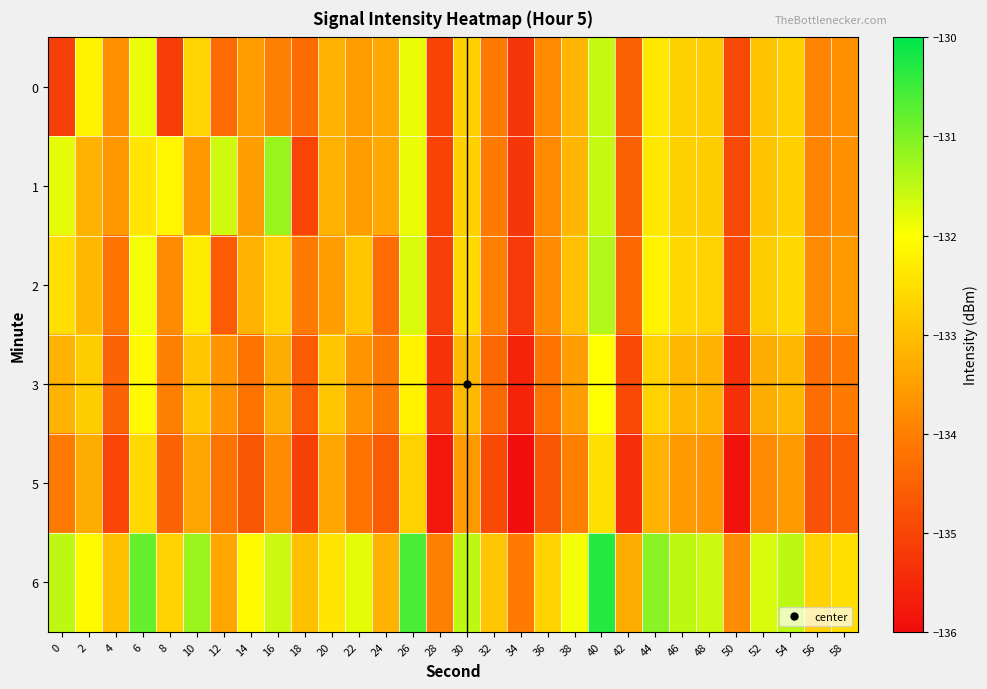

At which category does the chart reach its peak across all series?

40